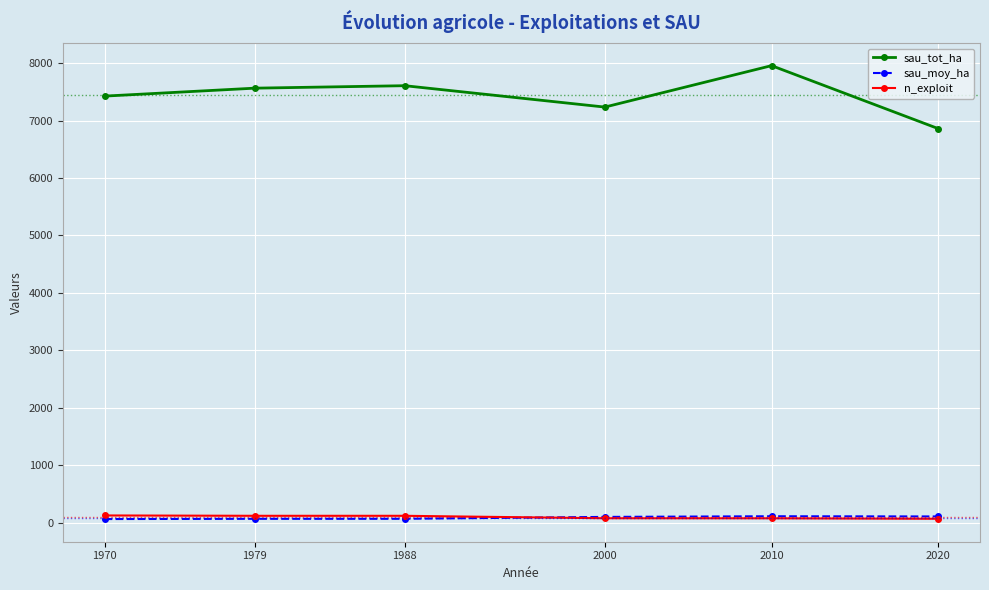

How many data points in sau_tot_ha are less than 7566?

3